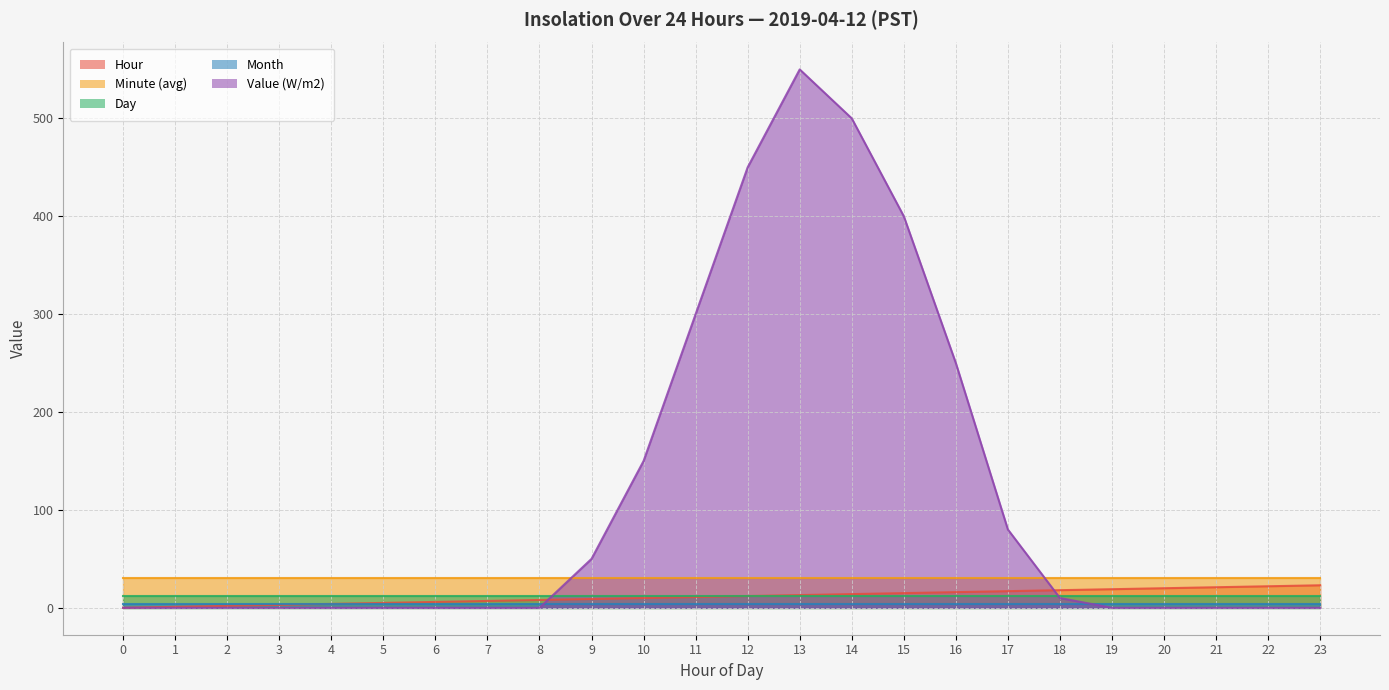

After their last crossing, which series has the higher values: Day or Value (W/m2)?

Day